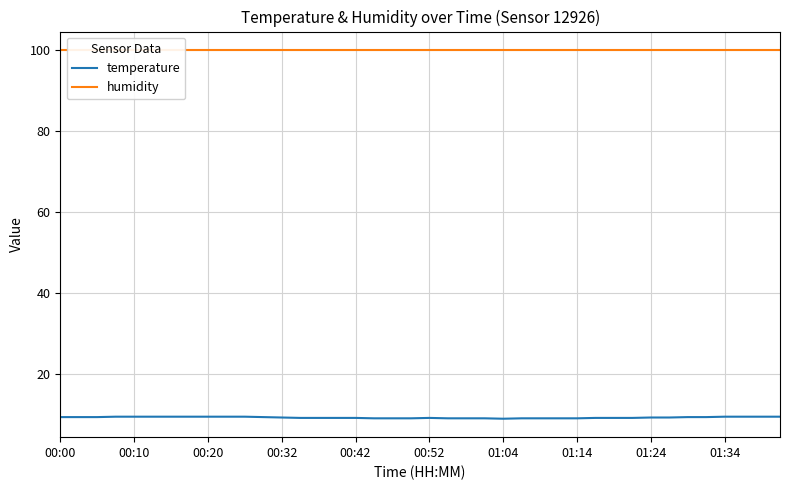

At which category does the chart reach its peak across all series?

00:00